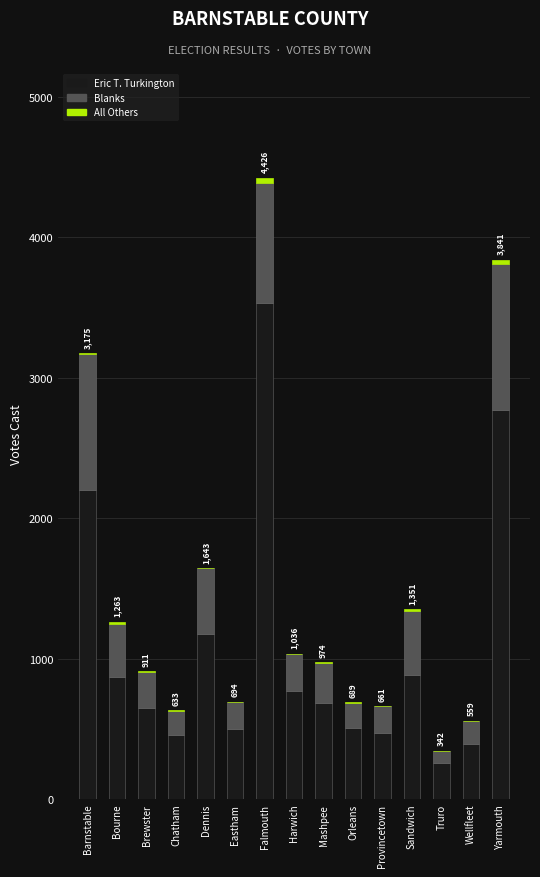

At which label is Eric T. Turkington closest to 1894?

Barnstable